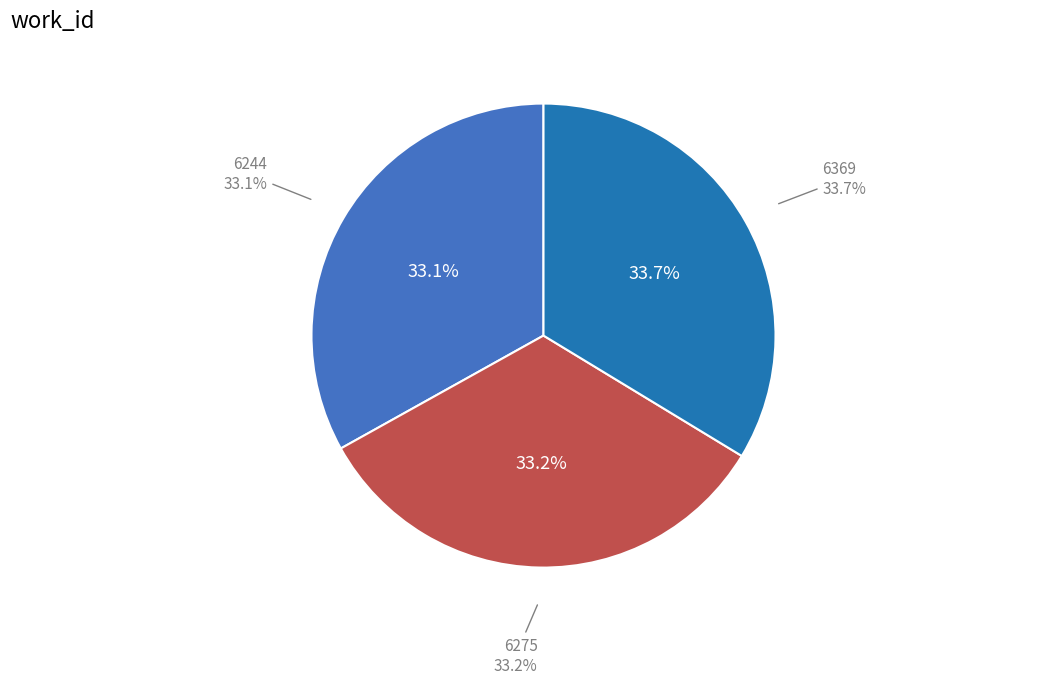

The 6275 slice represents 33% of the pie. True or false?

True